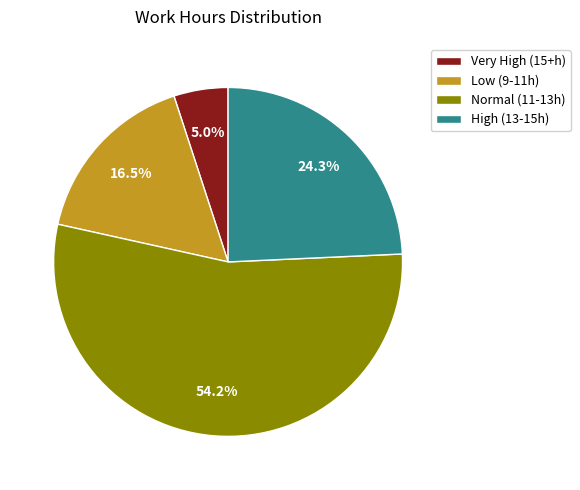

What percentage is NOT represented by Low (9-11h)?

83.5%